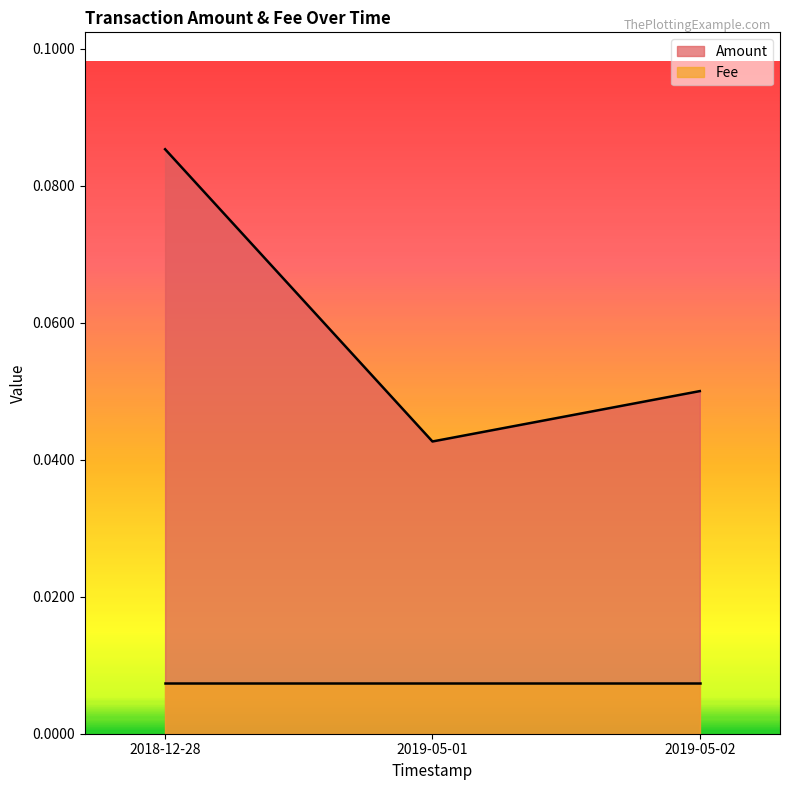

Reading right to left, list all the values displayed in this chart.

2019-05-02=0.1	2019-05-01=0.0	2018-12-28=0.1